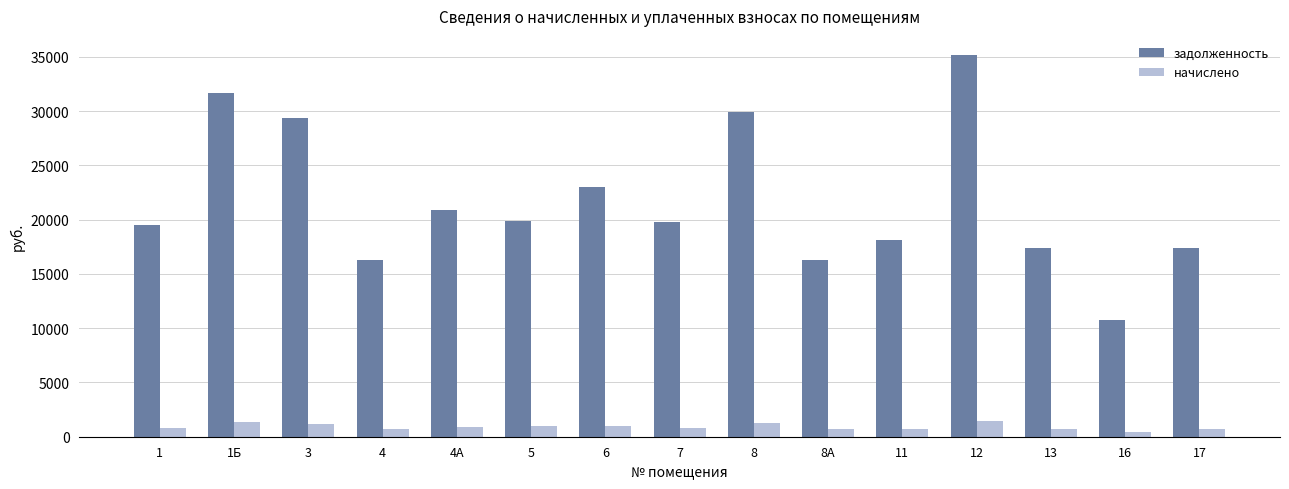

What is the value of the начислено bar at the 8th from the left?

817.4